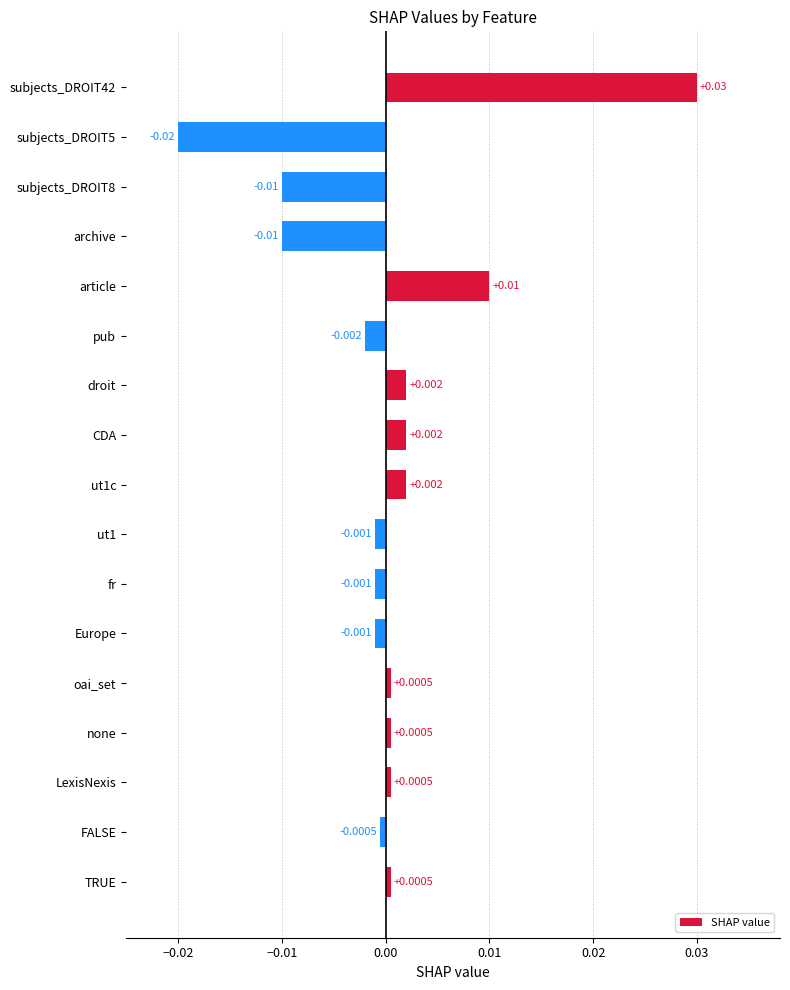

What is the label of the 14th bar from the top?

none